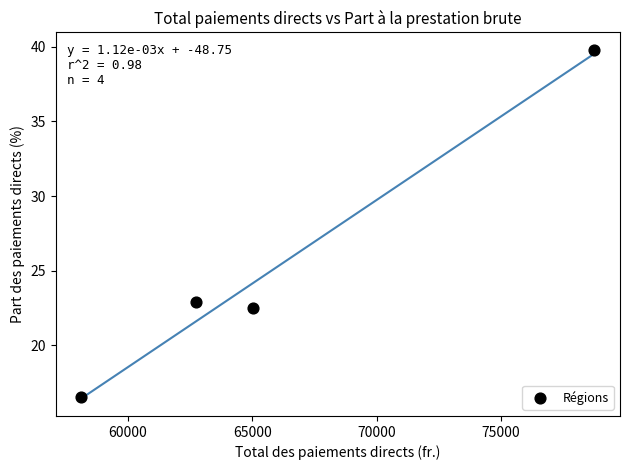

What is the range of Y values (max minus min)?

23.3